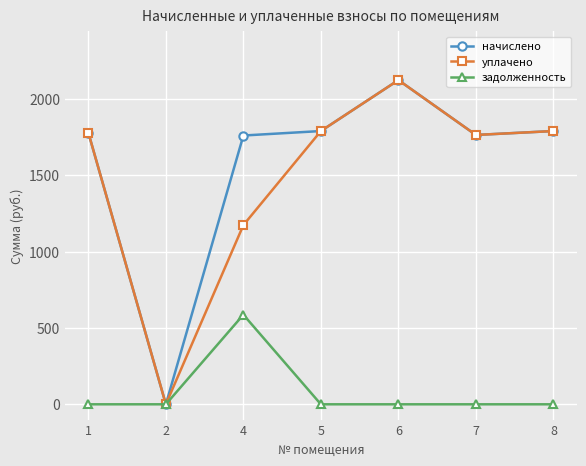

What is the value of the начислено point at the 7th from the left?

1789.0